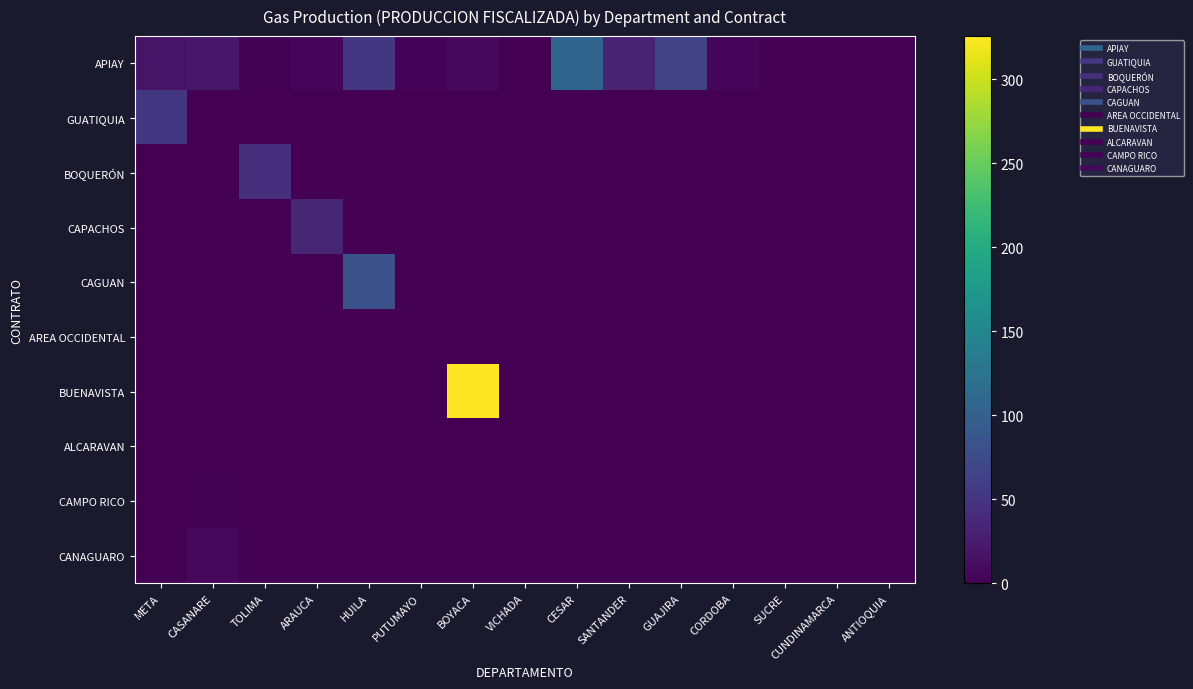

List the series in order of their peak value, highest first.

BUENAVISTA, APIAY, CAGUAN, GUATIQUIA, BOQUERÓN, CAPACHOS, CANAGUARO, CAMPO RICO, AREA OCCIDENTAL, ALCARAVAN